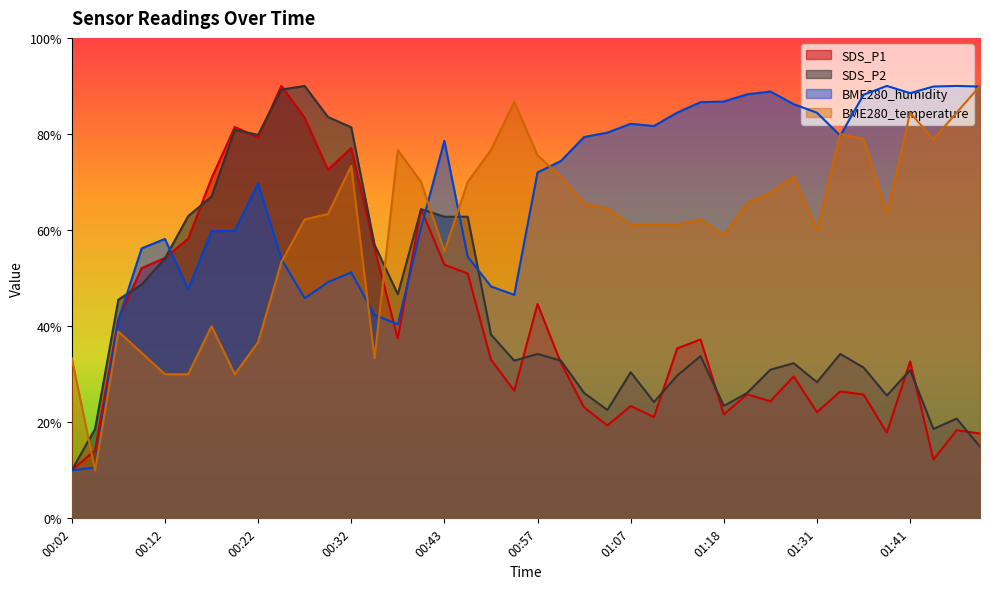

What is the sum of the SDS_P2 values at 00:12 and 00:30?

137.7